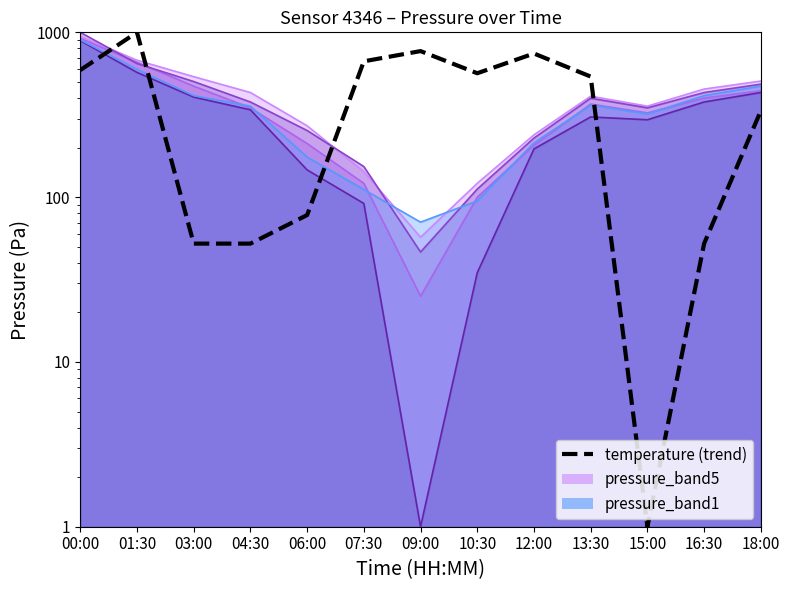

What position from the right is 06:00?

9